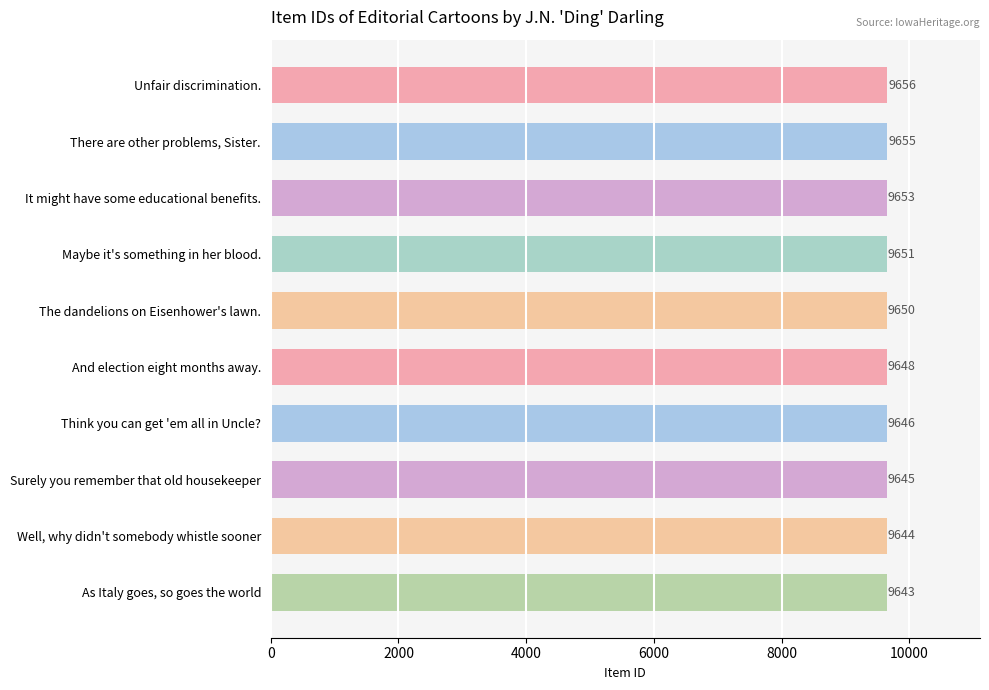

What is the approximate value at As Italy goes, so goes the world, to the nearest 5?

9645